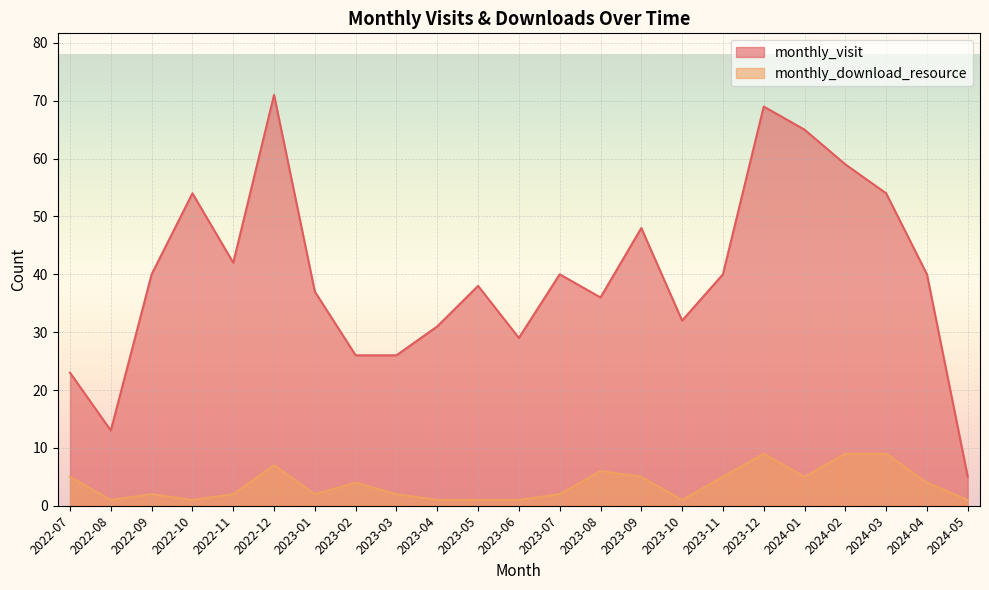

Rank the categories by monthly_visit value from lowest to highest.

2024-05, 2022-08, 2022-07, 2023-02, 2023-03, 2023-06, 2023-04, 2023-10, 2023-08, 2023-01, 2023-05, 2022-09, 2023-07, 2023-11, 2024-04, 2022-11, 2023-09, 2022-10, 2024-03, 2024-02, 2024-01, 2023-12, 2022-12